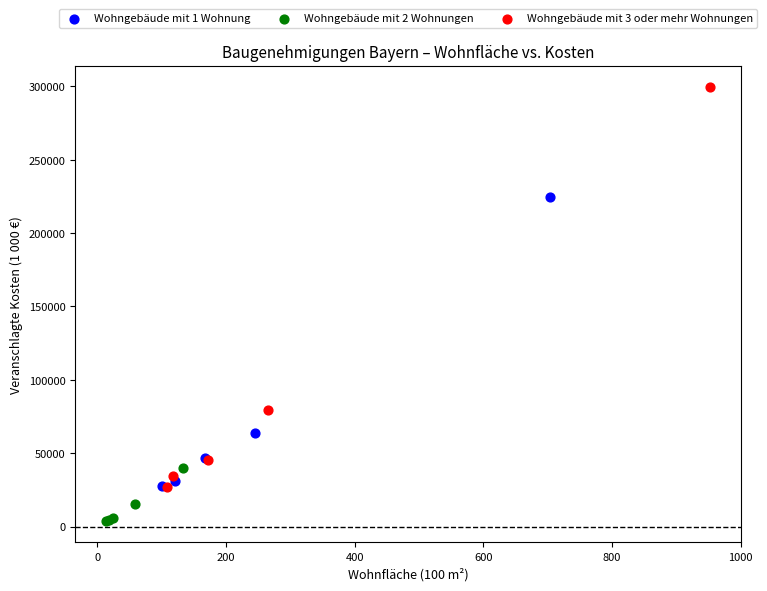

Which series has the largest Y range (max minus min)?

Wohngebäude mit 3 oder mehr Wohnungen